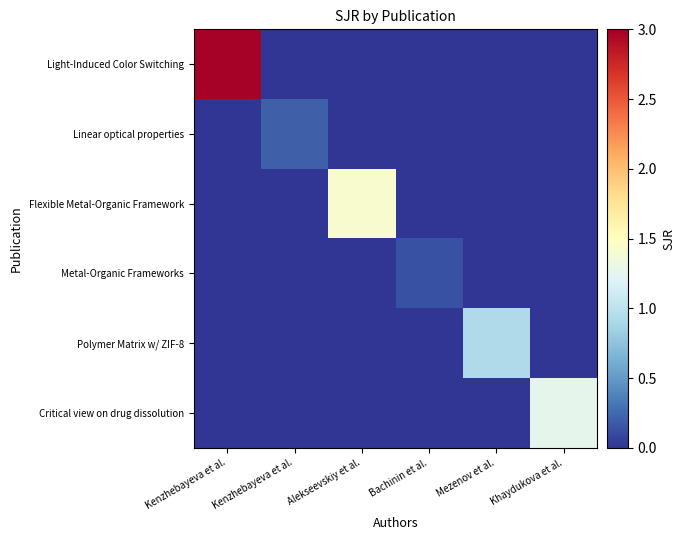

Reading left to right, extract all data points from this chart.

Light-Induced Color Switching: Kenzhebayeva et al.=3.0	Kenzhebayeva et al.=0.0	Alekseevskiy et al.=0.0	Bachinin et al.=0.0	Mezenov et al.=0.0	Khaydukova et al.=0.0
Linear optical properties: Kenzhebayeva et al.=0.0	Kenzhebayeva et al.=0.2	Alekseevskiy et al.=0.0	Bachinin et al.=0.0	Mezenov et al.=0.0	Khaydukova et al.=0.0
Flexible Metal-Organic Framework: Kenzhebayeva et al.=0.0	Kenzhebayeva et al.=0.0	Alekseevskiy et al.=1.4	Bachinin et al.=0.0	Mezenov et al.=0.0	Khaydukova et al.=0.0
Metal-Organic Frameworks: Kenzhebayeva et al.=0.0	Kenzhebayeva et al.=0.0	Alekseevskiy et al.=0.0	Bachinin et al.=0.1	Mezenov et al.=0.0	Khaydukova et al.=0.0
Polymer Matrix w/ ZIF-8: Kenzhebayeva et al.=0.0	Kenzhebayeva et al.=0.0	Alekseevskiy et al.=0.0	Bachinin et al.=0.0	Mezenov et al.=0.9	Khaydukova et al.=0.0
Critical view on drug dissolution: Kenzhebayeva et al.=0.0	Kenzhebayeva et al.=0.0	Alekseevskiy et al.=0.0	Bachinin et al.=0.0	Mezenov et al.=0.0	Khaydukova et al.=1.3